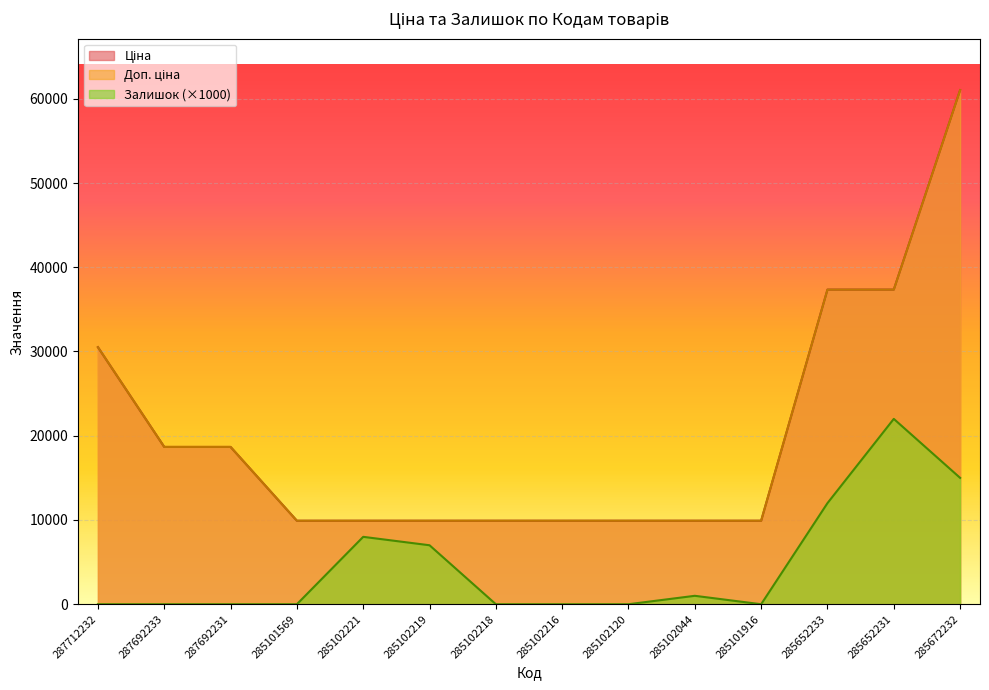

The value of Ціна at 285652231 is 20503.8. True or false?

False